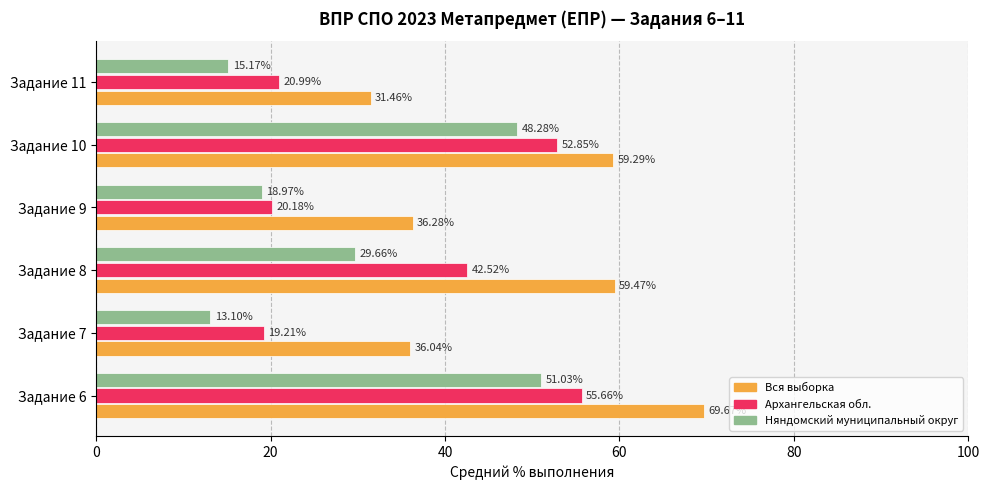

Is the value of Вся выборка at Задание 9 greater than the value of Архангельская обл. at Задание 7?

Yes